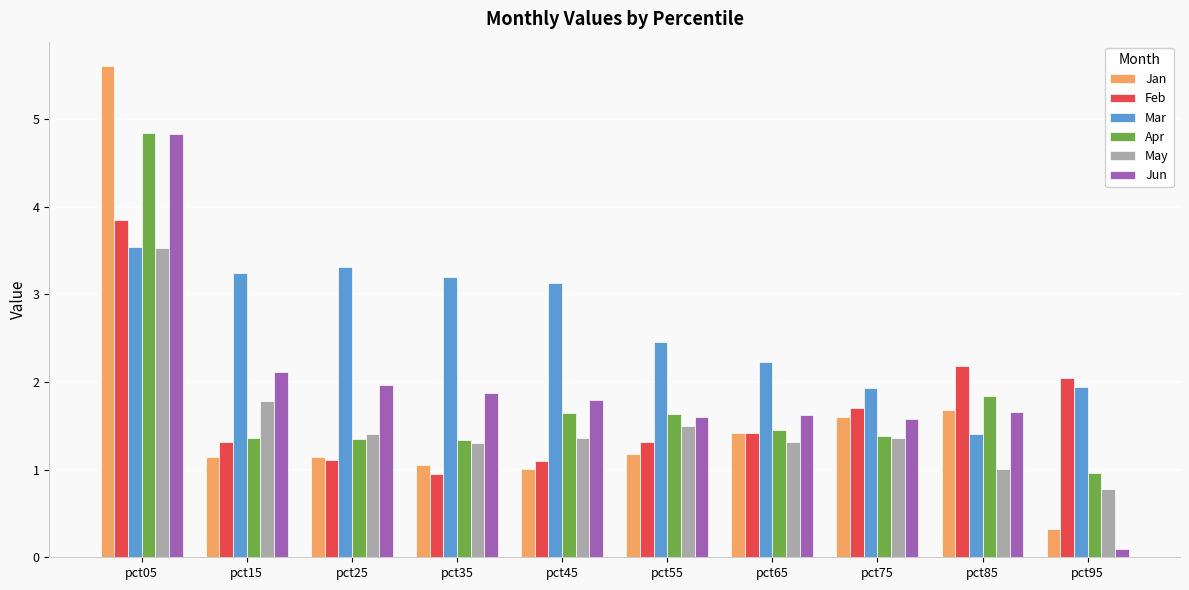

What is the sum of the Jan values at pct25 and pct55?

2.3